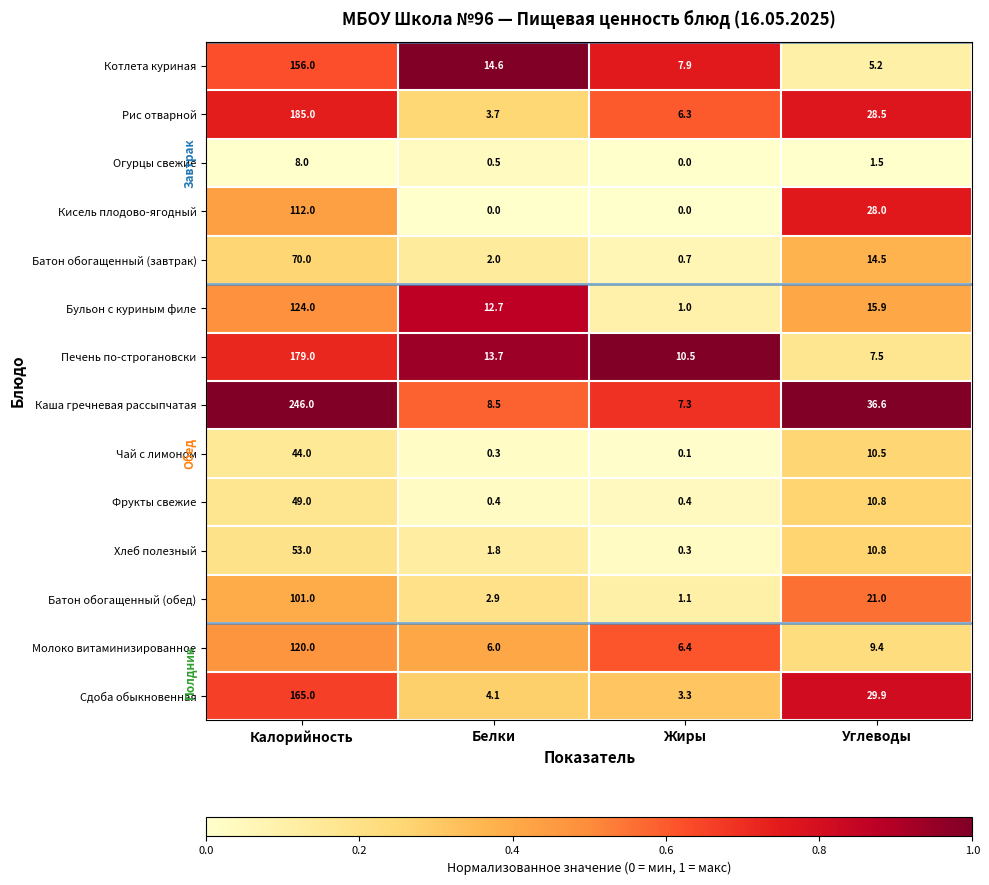

At which label does Каша гречневая рассыпчатая reach its minimum?

Жиры